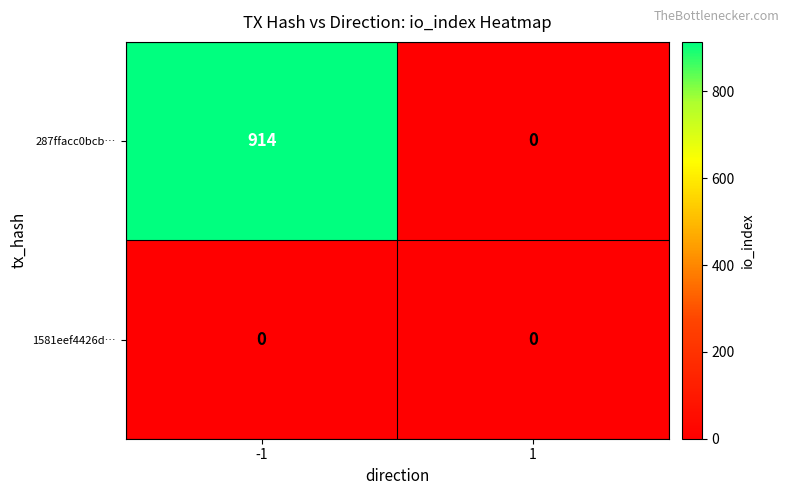

Reading right to left, list all the values displayed in this chart.

287ffacc0bcb…: 0	914
1581eef4426d…: 0	0